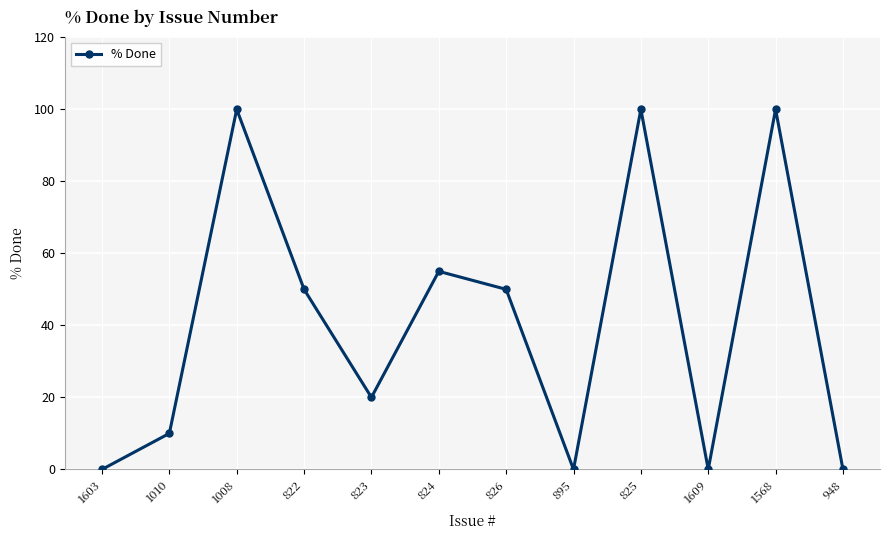

What is the change in value from 1010 to 1568?

+90